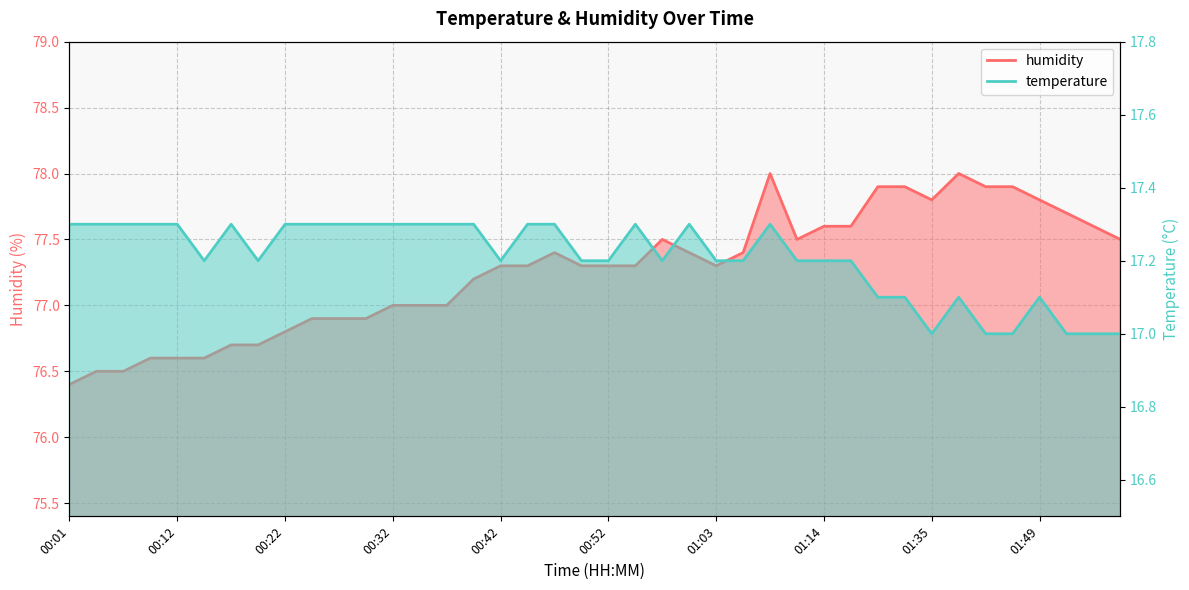

At which category does temperature reach its first local valley?

00:14